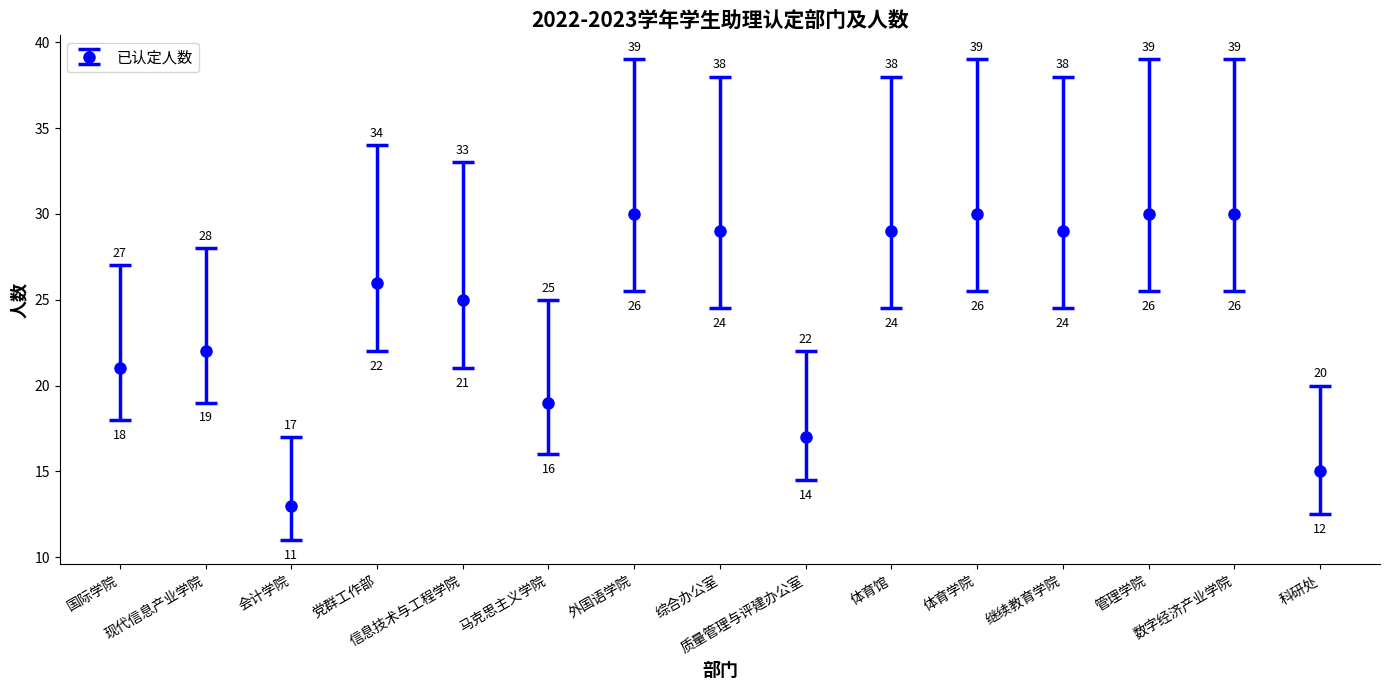

What is the value of the 3rd point from the left?

13